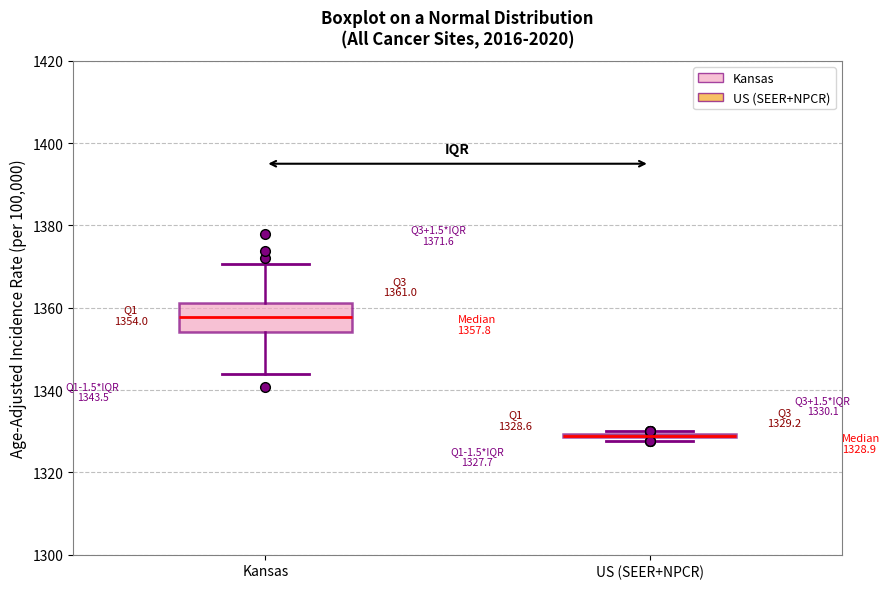

Comparing the boxes themselves (not the whiskers), which one is the tallest?

Kansas